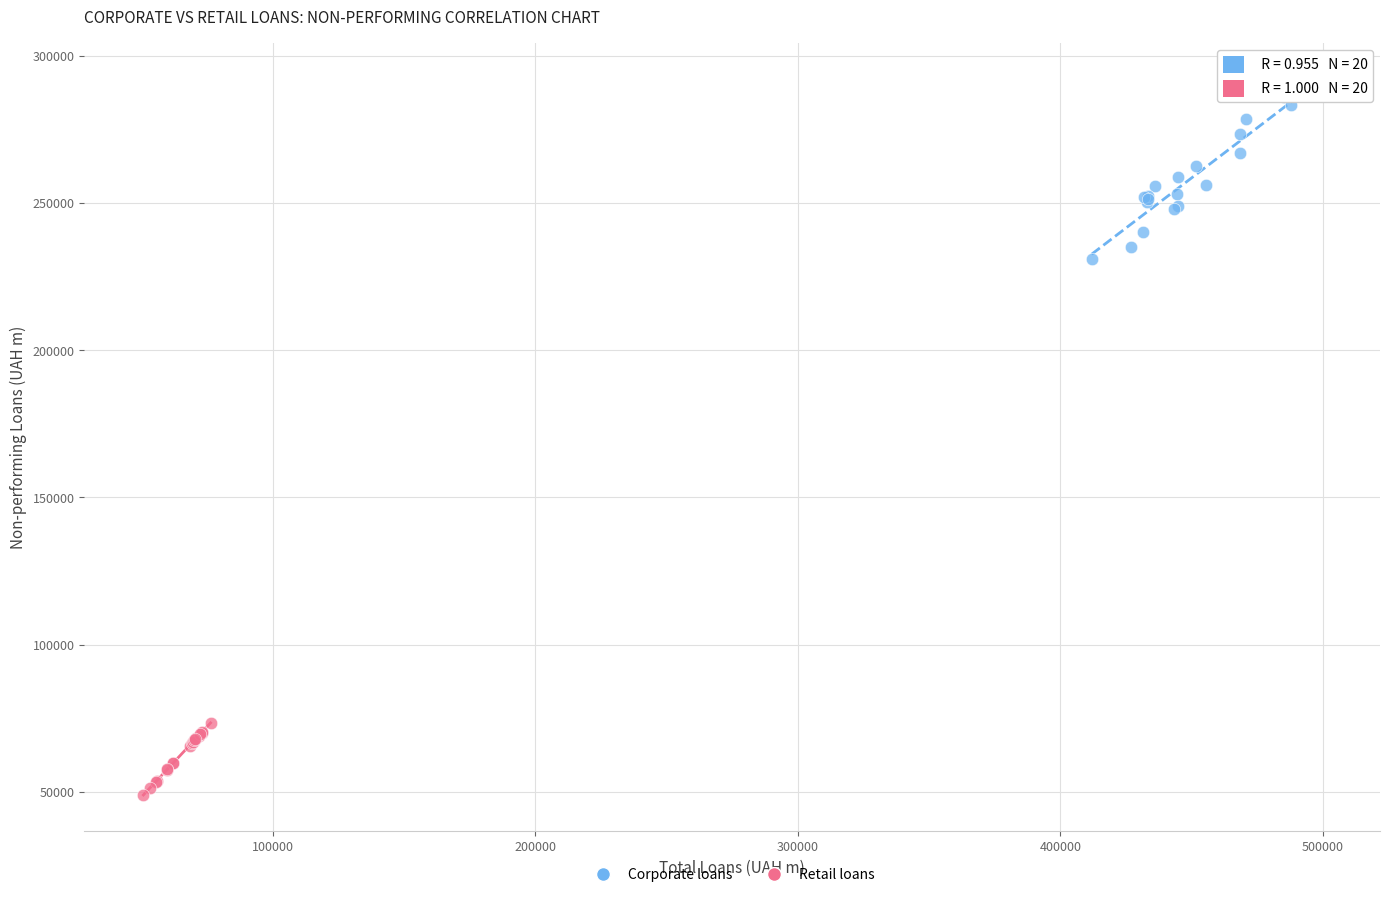

What are all the series names shown in the legend?

Corporate loans, Retail loans